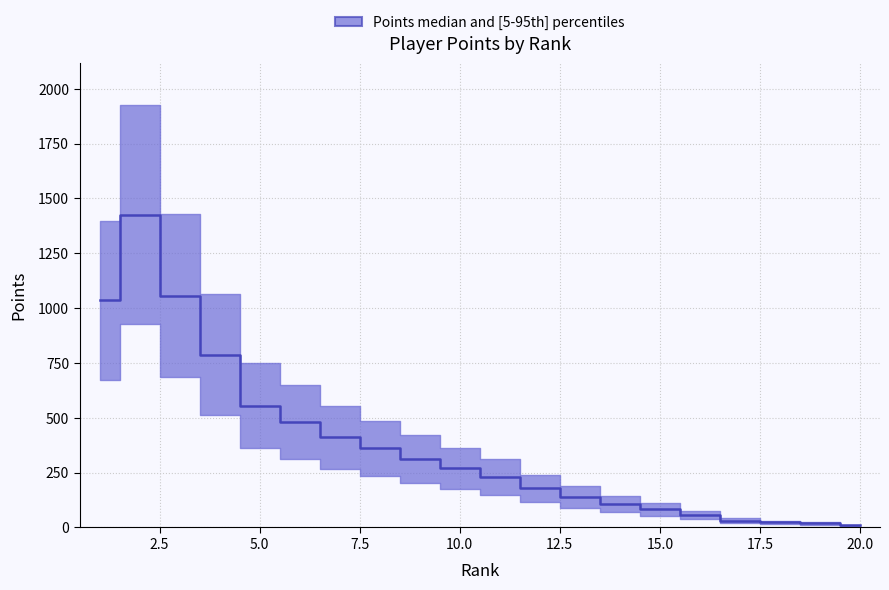

Does the chart display data point markers on the line(s)?

No